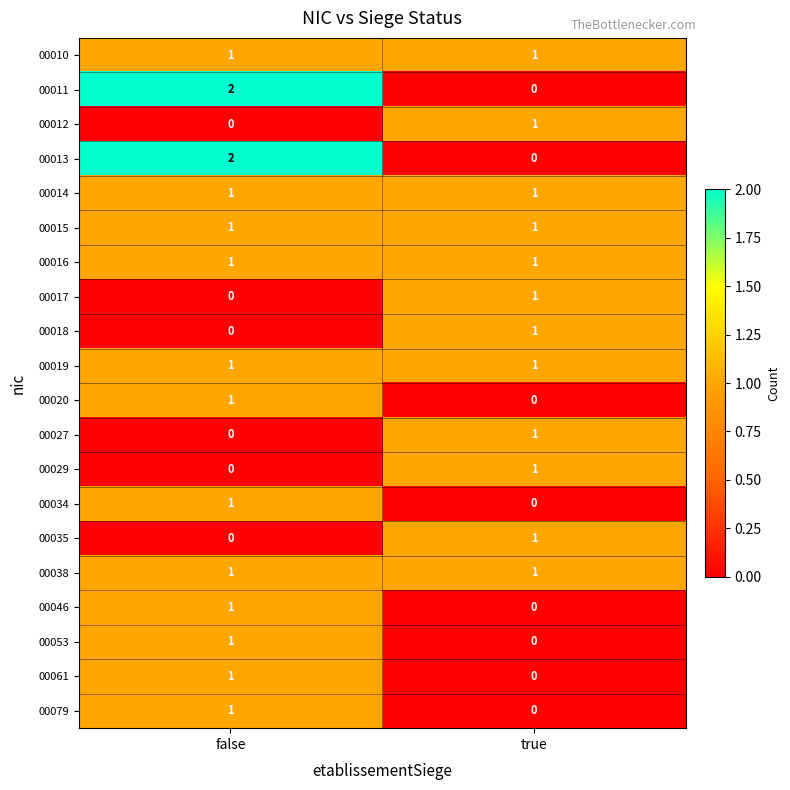

True or false: 00029 has a value of 1 at true.

True